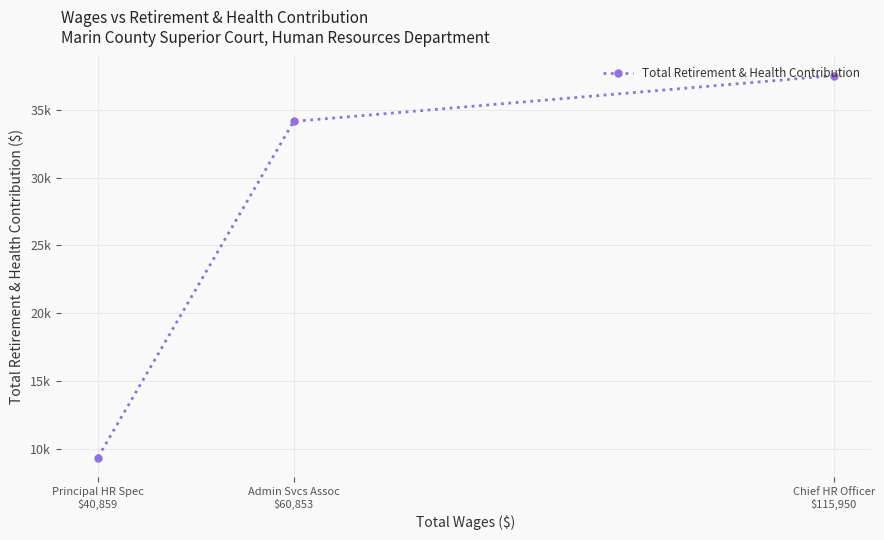

Between Principal HR Spec
$40,859 and Admin Svcs Assoc
$60,853, which is larger?

Admin Svcs Assoc
$60,853